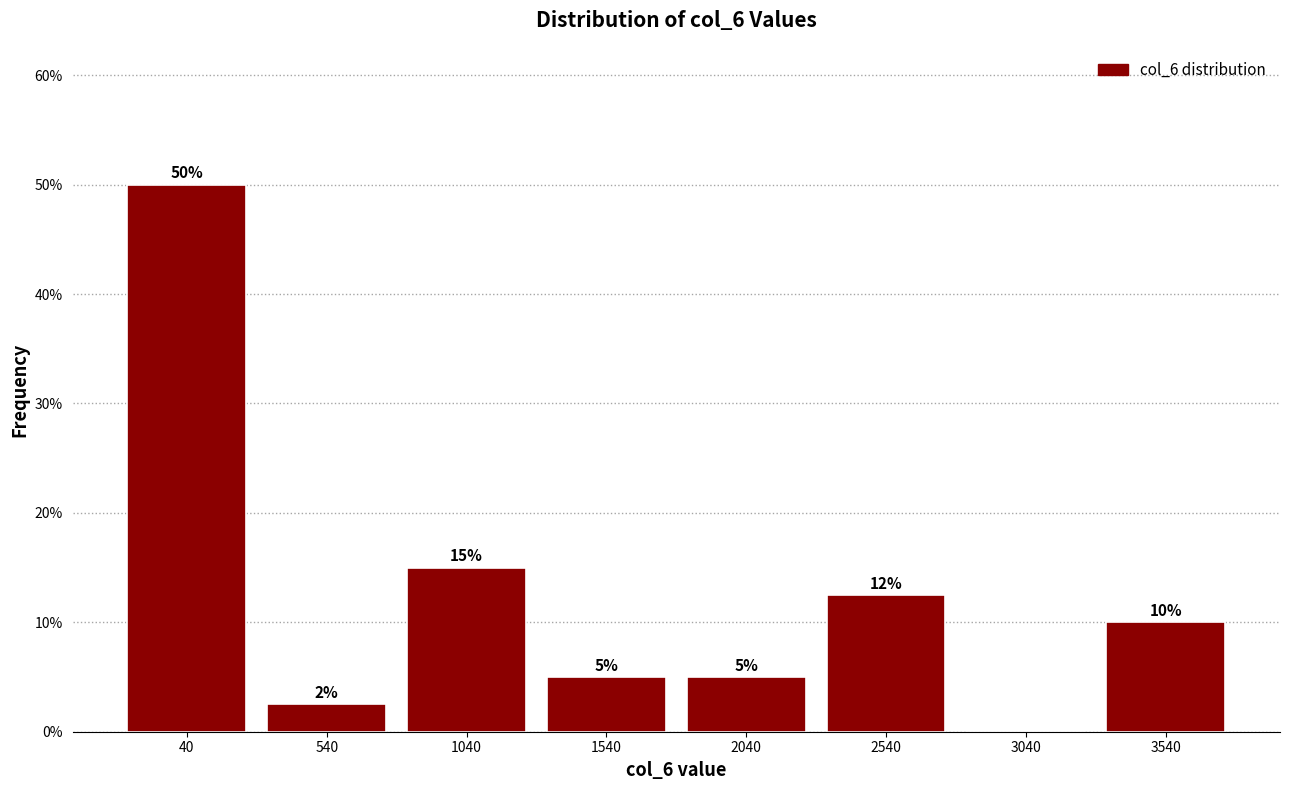

Which range on the x-axis has the tallest bar?

-210 to 290